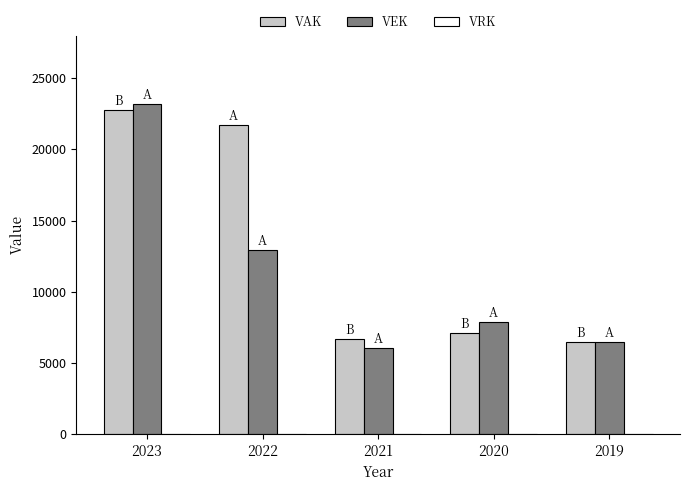

At which category does the chart reach its peak across all series?

2023